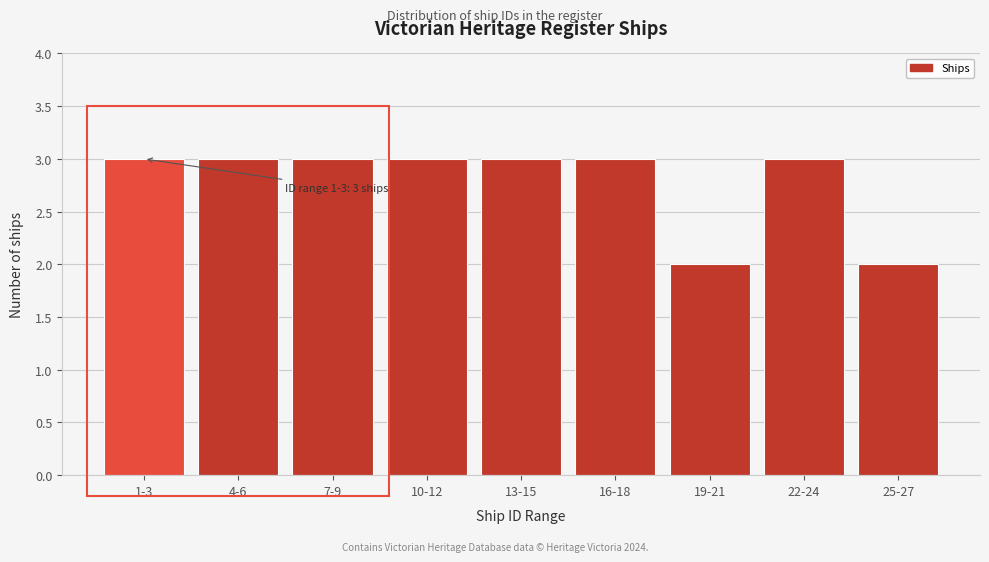

Reading left to right, extract all data points from this chart.

3	3	3	3	3	3	2	3	2